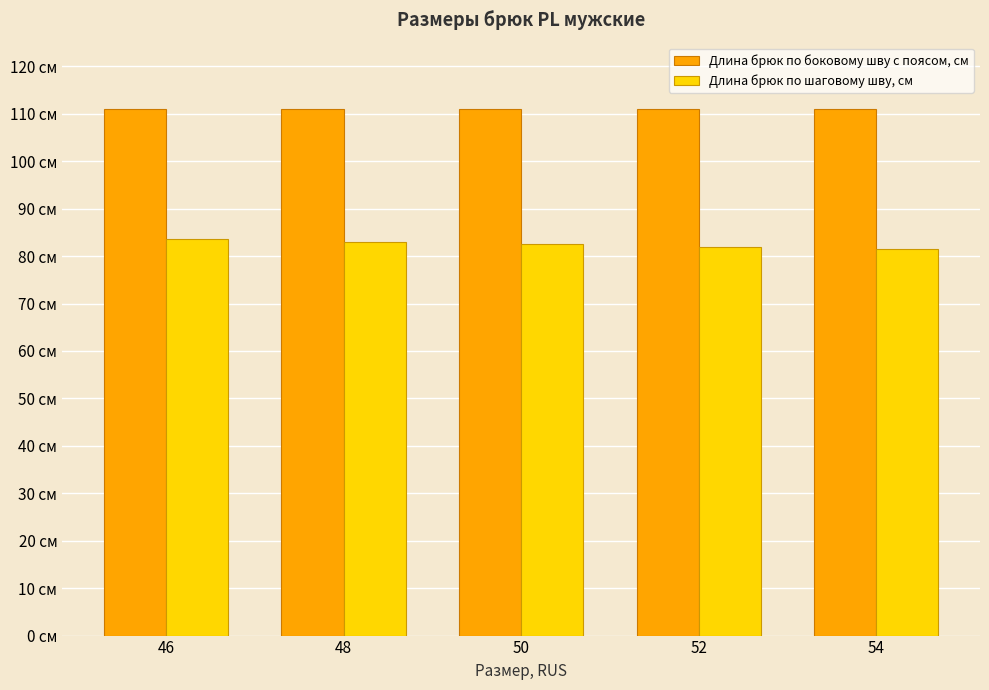

Are the bars horizontal?

No